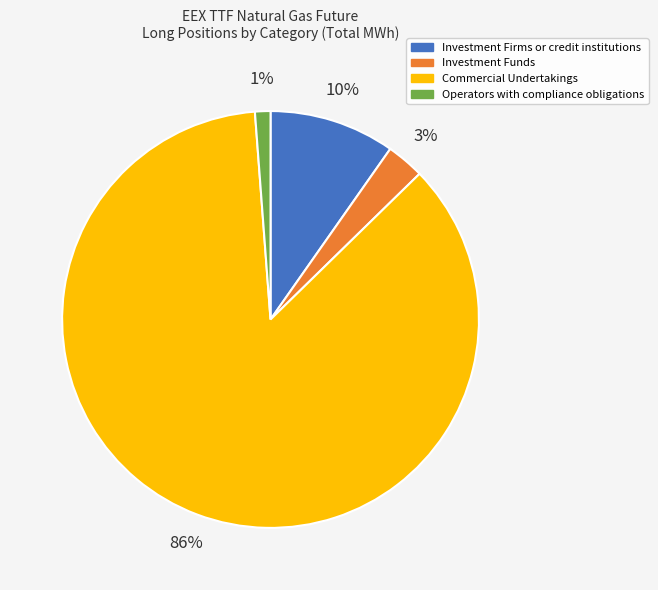

How many slices are in this pie chart?

4